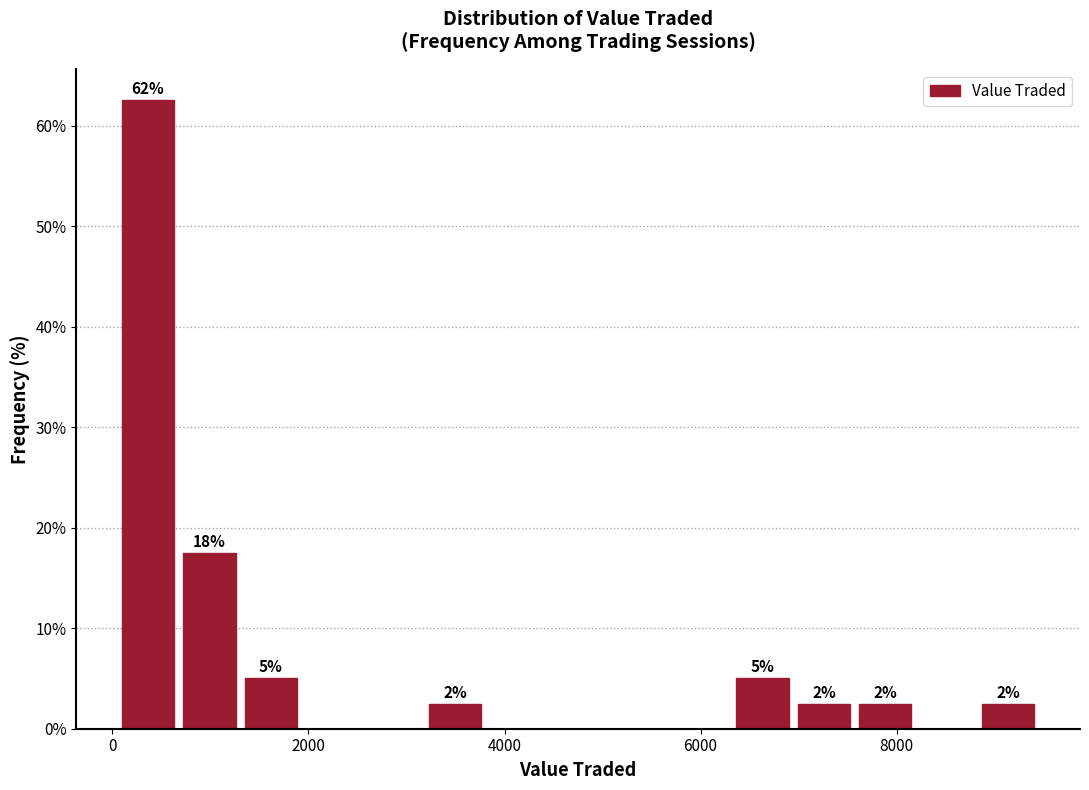

Read against the x-axis, roughly where is the centre of the tallest bar?

400